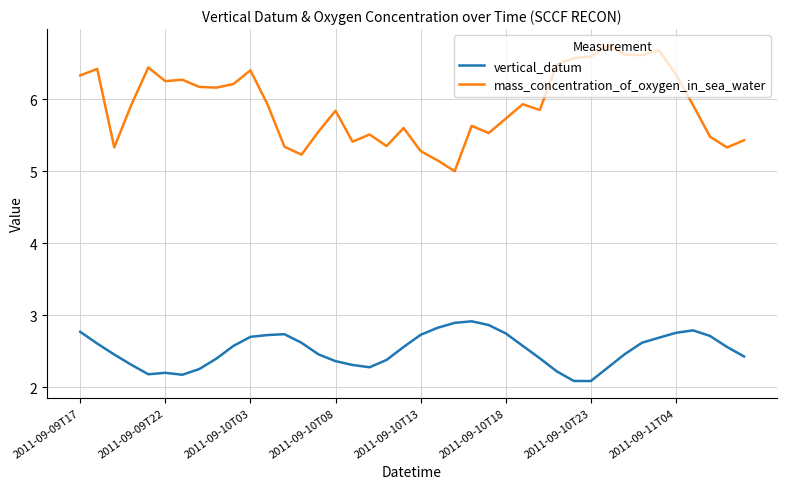

Which series has the largest total across all categories?

mass_concentration_of_oxygen_in_sea_water